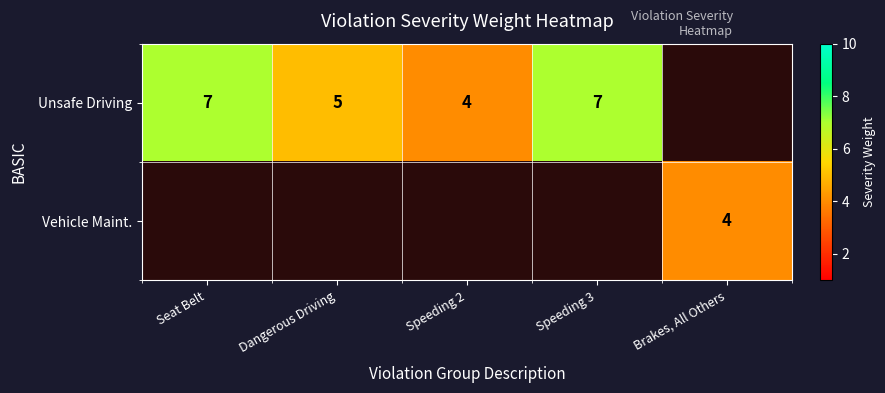

Which category has the highest value across all series?

Seat Belt